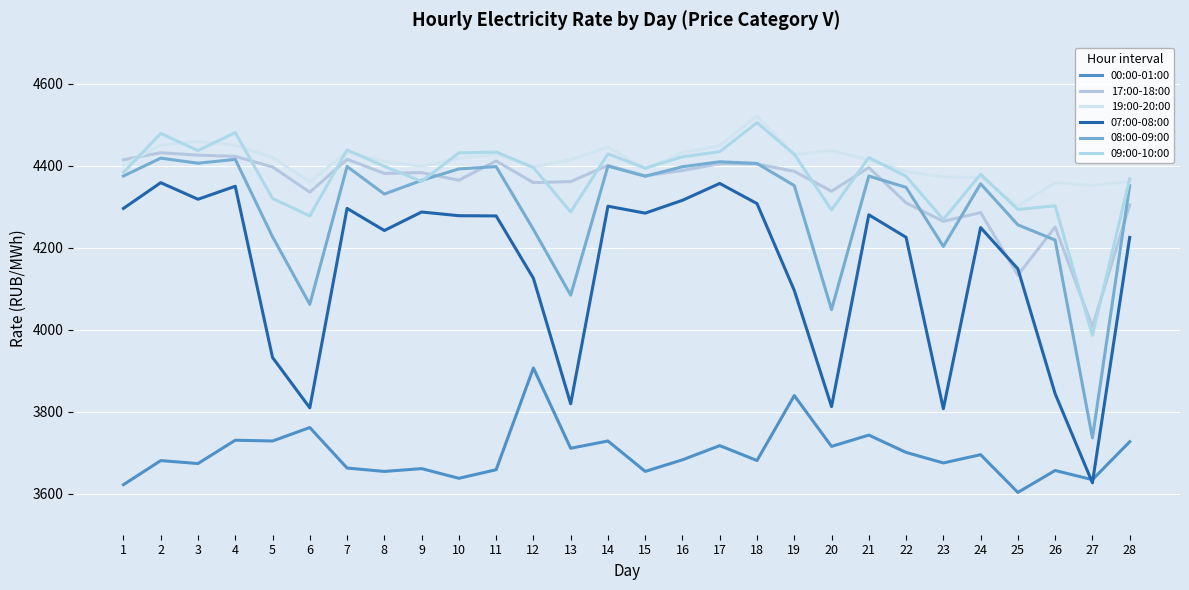

Where is the first local maximum for 17:00-18:00?

2